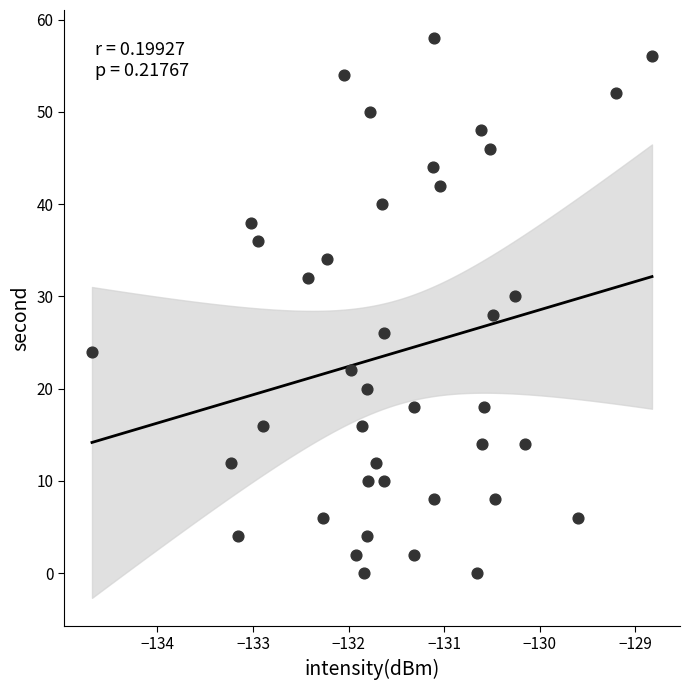

What is the range of Y values (max minus min)?

58